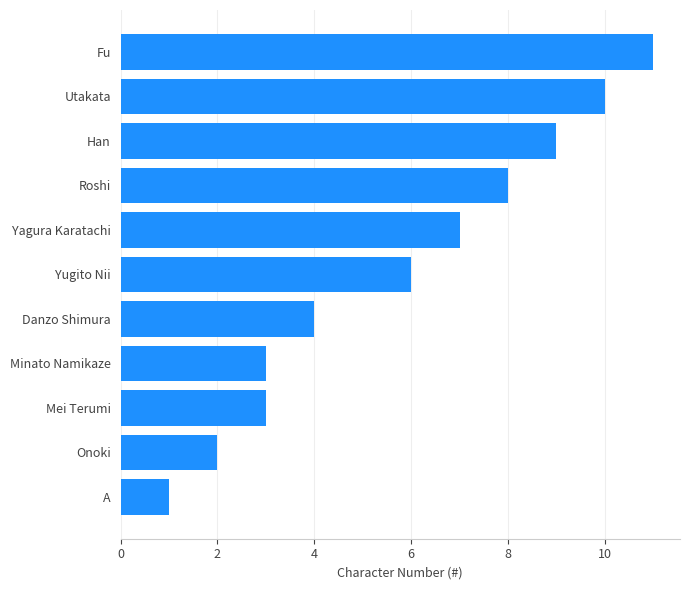

Where is the data nearest to the value 6?

Yugito Nii